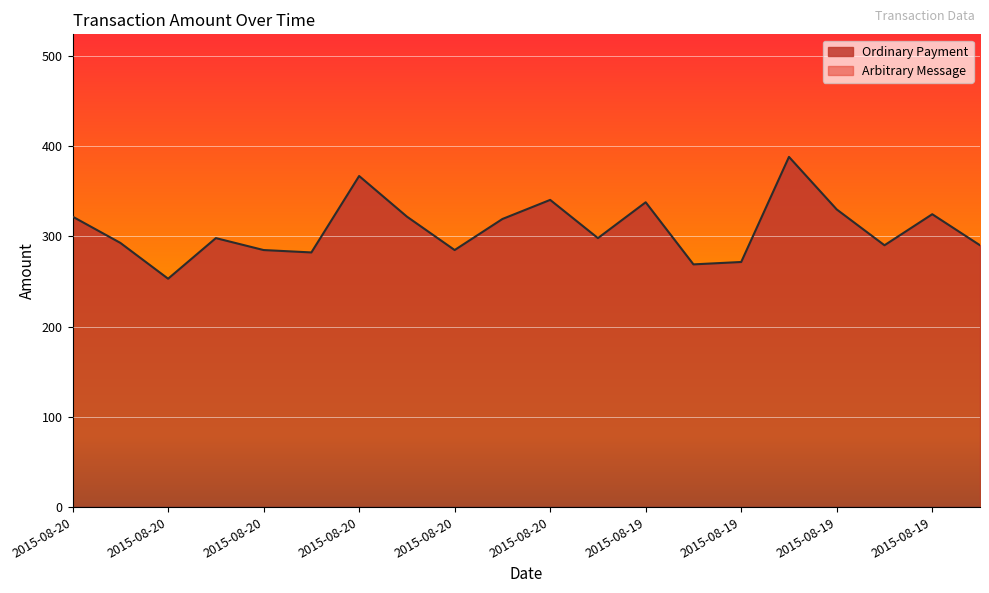

How many series are shown in this chart?

2